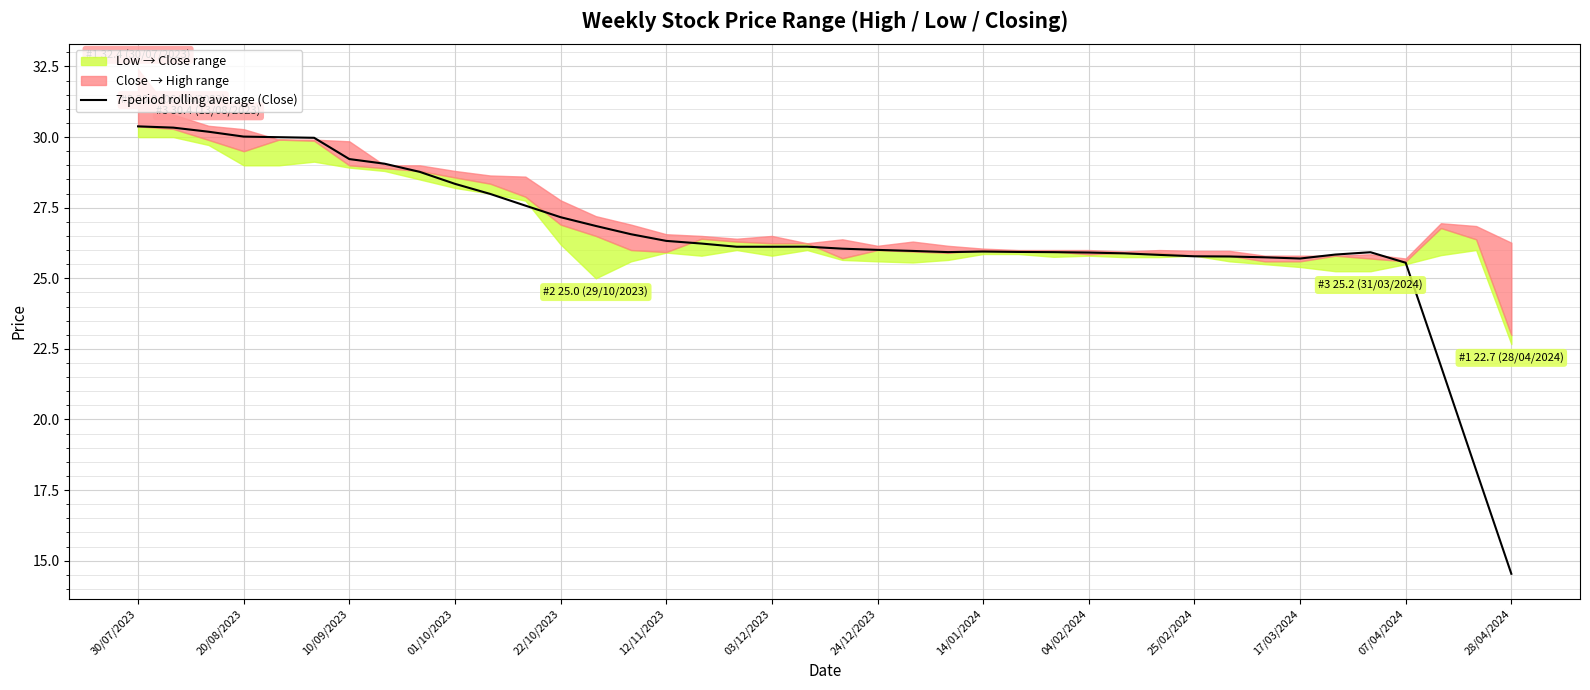

Is it true that the value at 32 is 17.3?

False